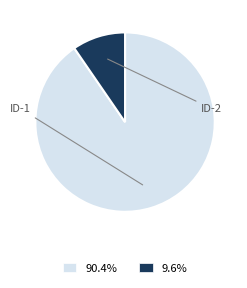

Combined, do 90.4% and 9.6% account for over 50%?

Yes